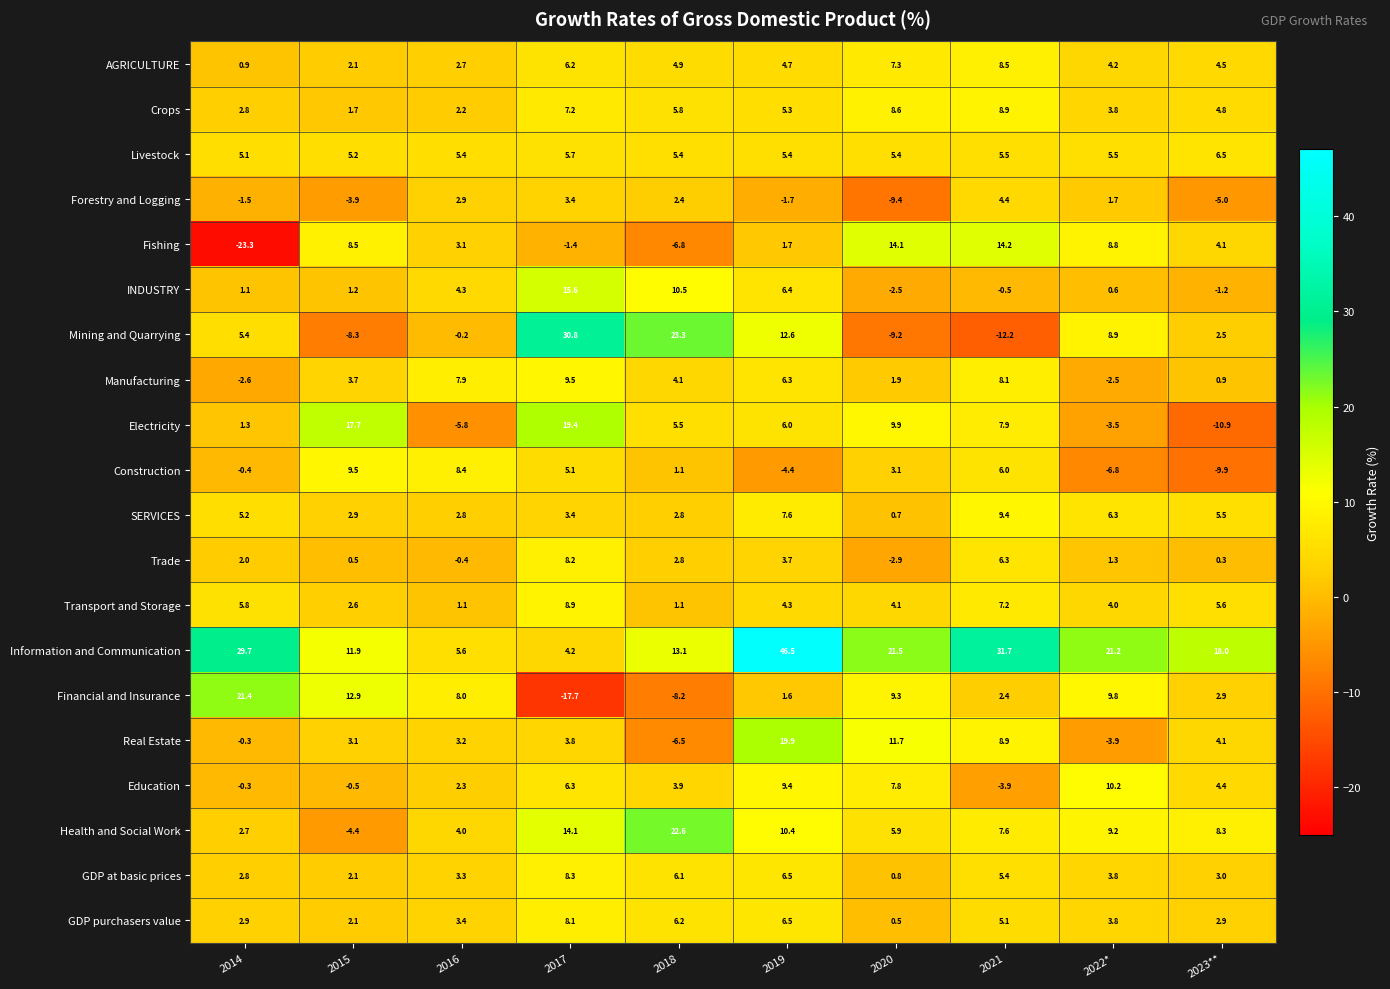

What is the sum of all Education values?

39.6